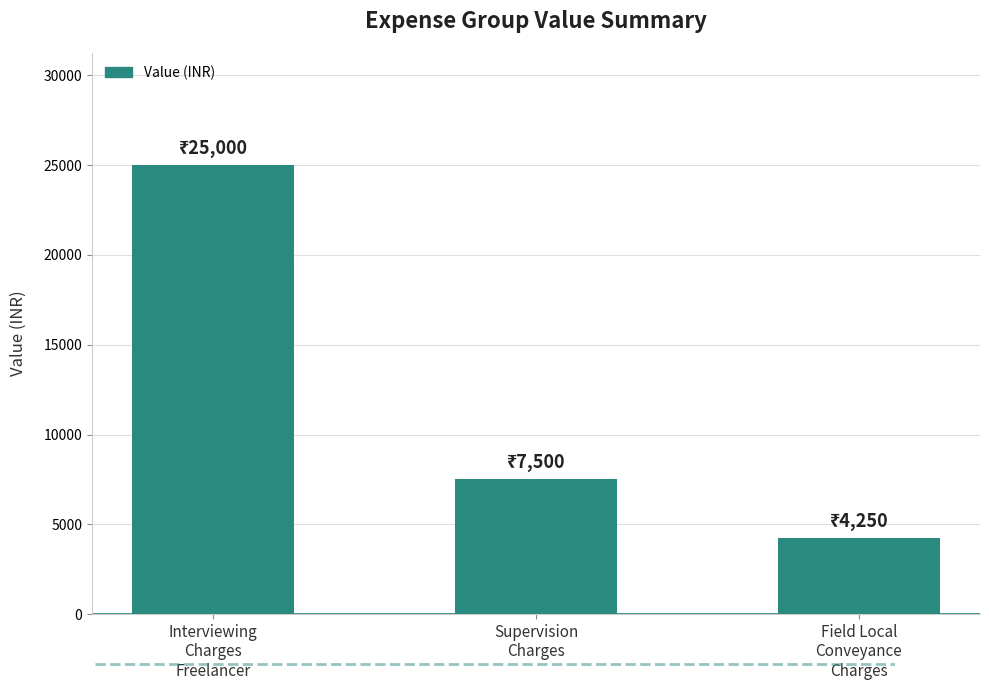

What is the difference between the values at Supervision
Charges and Field Local
Conveyance
Charges?

3250